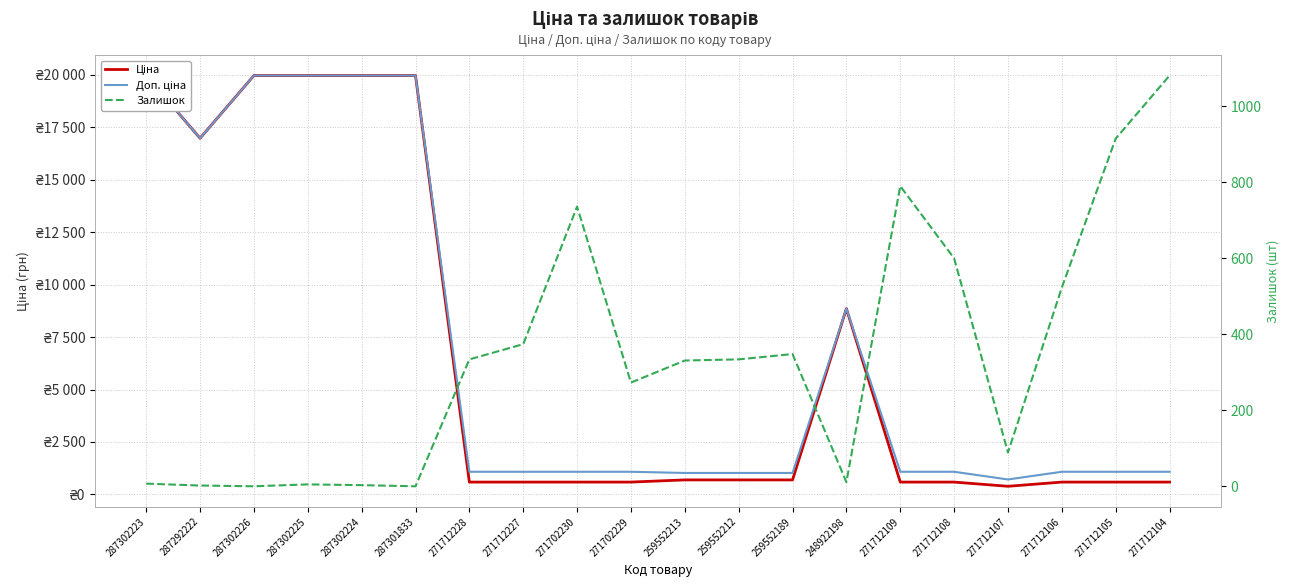

What is the lowest value of the Ціна series?

389.3